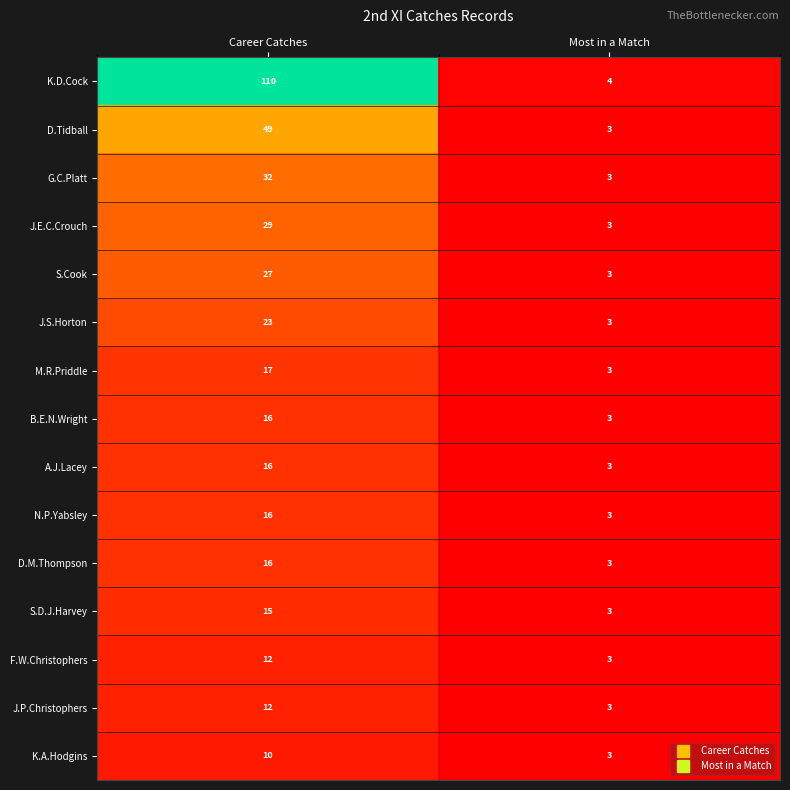

The value of A.J.Lacey at Most in a Match is 1. True or false?

False